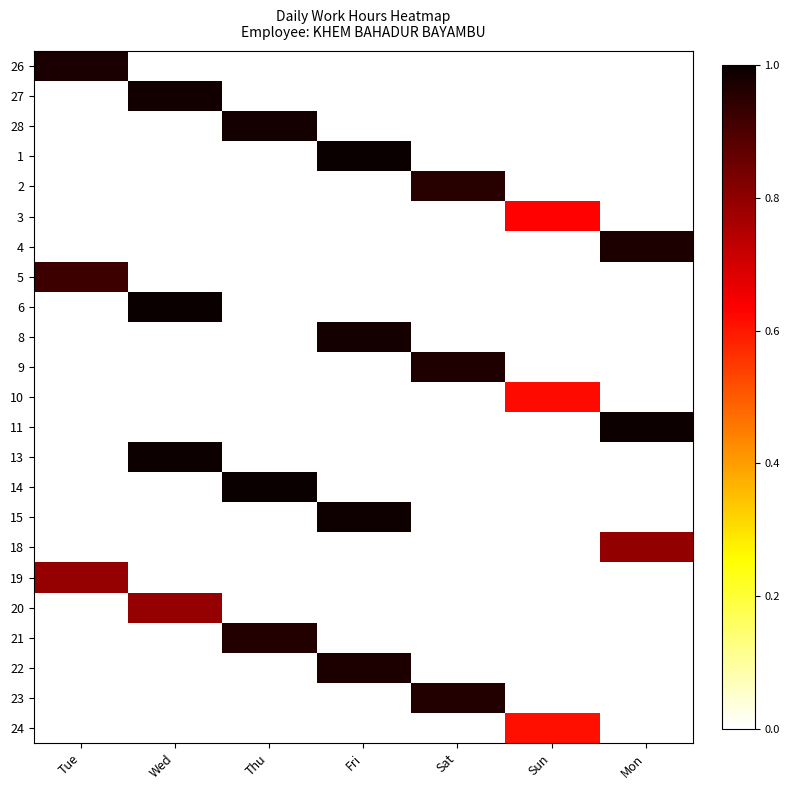

At Mon, list the series in order from smallest to largest.

26, 27, 28, 1, 2, 3, 5, 6, 8, 9, 10, 13, 14, 15, 19, 20, 21, 22, 23, 24, 18, 4, 11